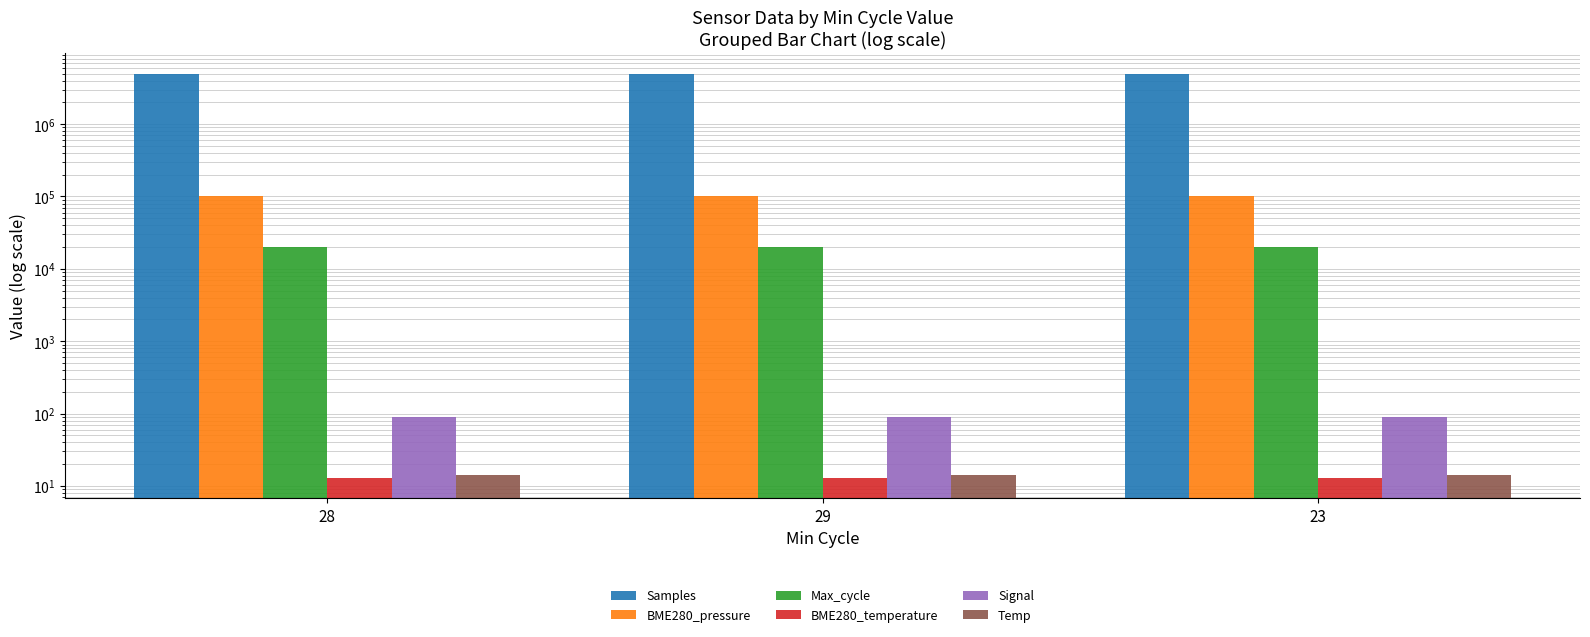

What is the label of the 1st bar from the right?

23